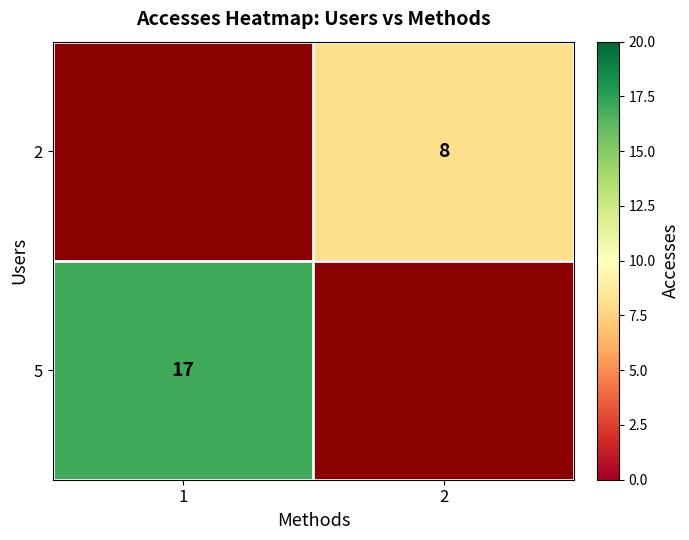

True or false: 5 has a value of 17 at 1.

True